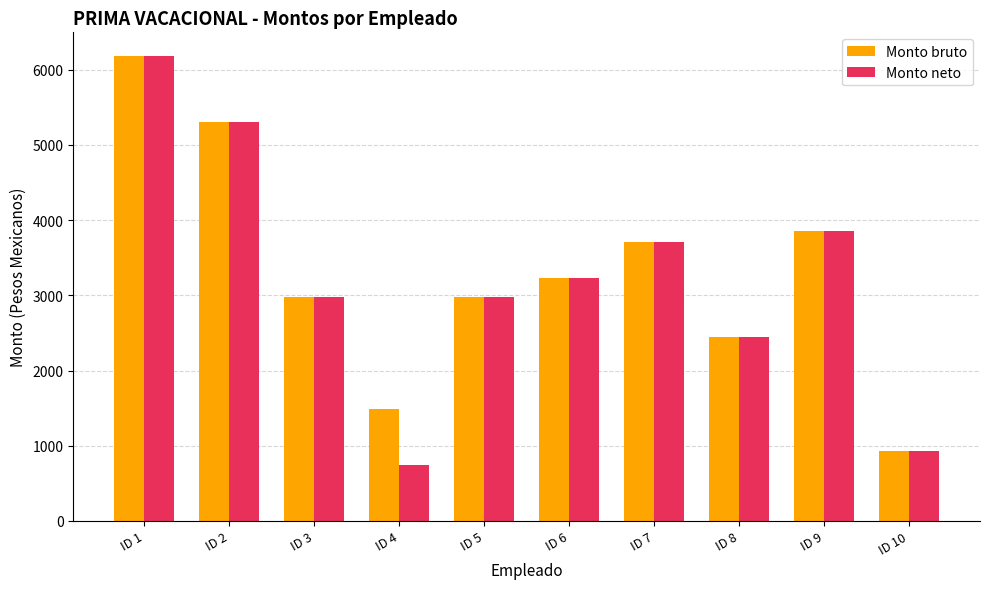

What is the sum of the Monto bruto values at ID 1 and ID 5?

9165.1